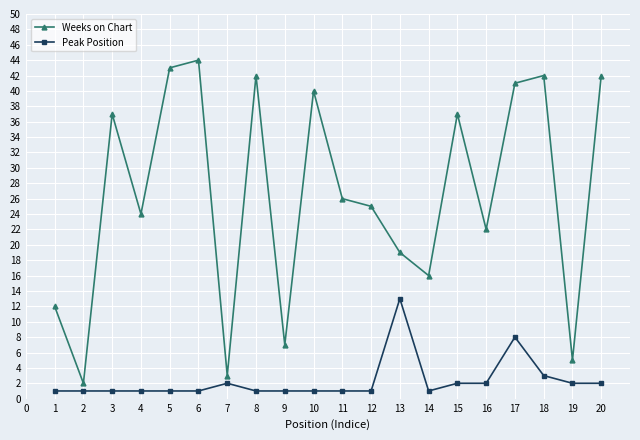

True or false: Peak Position and Weeks on Chart cross at least once.

False